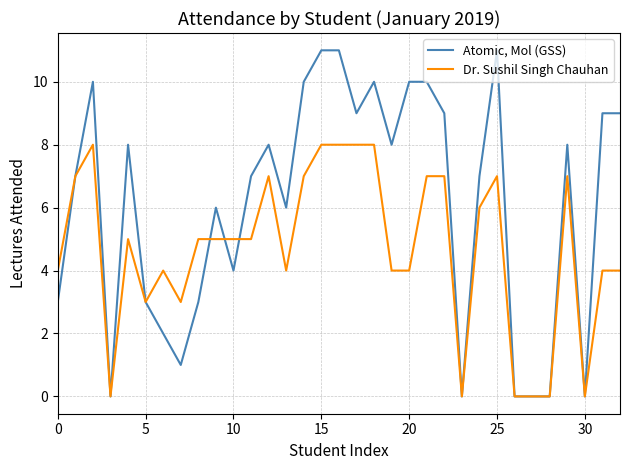

Which series has the widest spread of values?

Atomic, Mol (GSS)